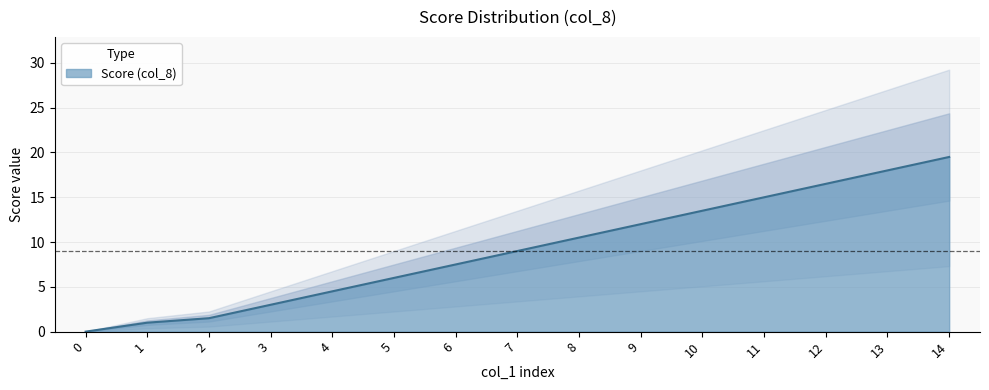

Rank the categories by value from highest to lowest.

14, 13, 12, 11, 10, 9, 8, 7, 6, 5, 4, 3, 2, 1, 0